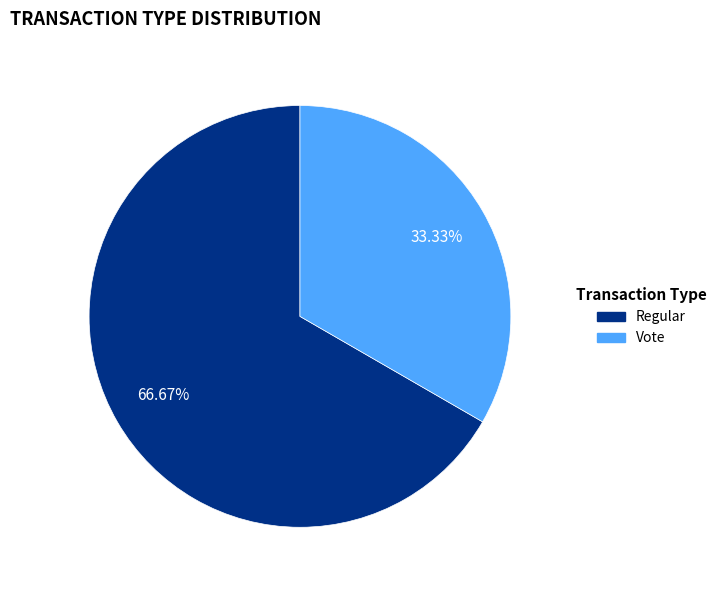

To the nearest percent, what is the difference between the largest and smallest slice percentages?

33%